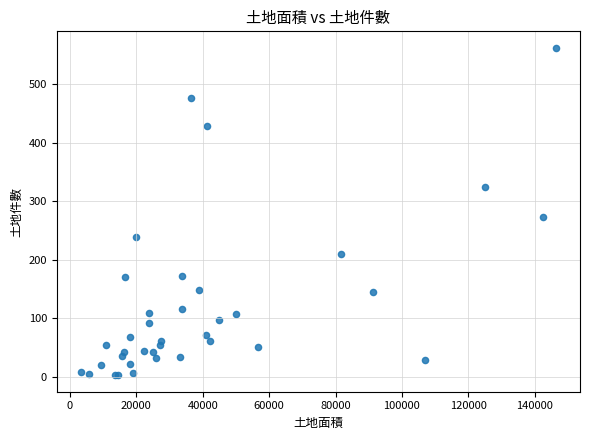

What Y value in the scatter plot is closest to 282?

274